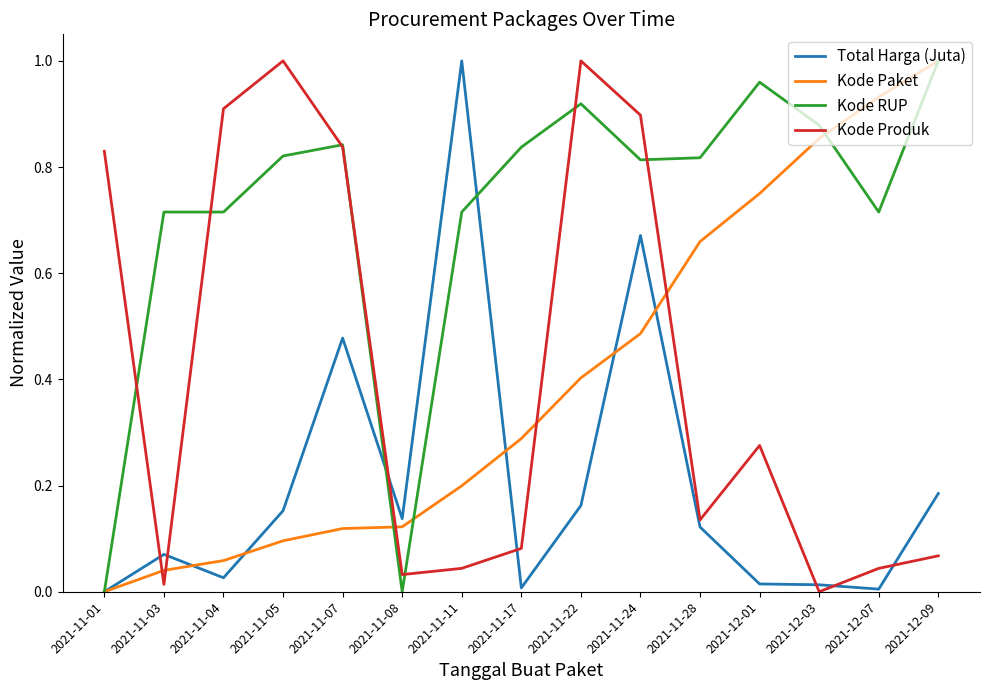

Does the chart have visible grid lines?

No